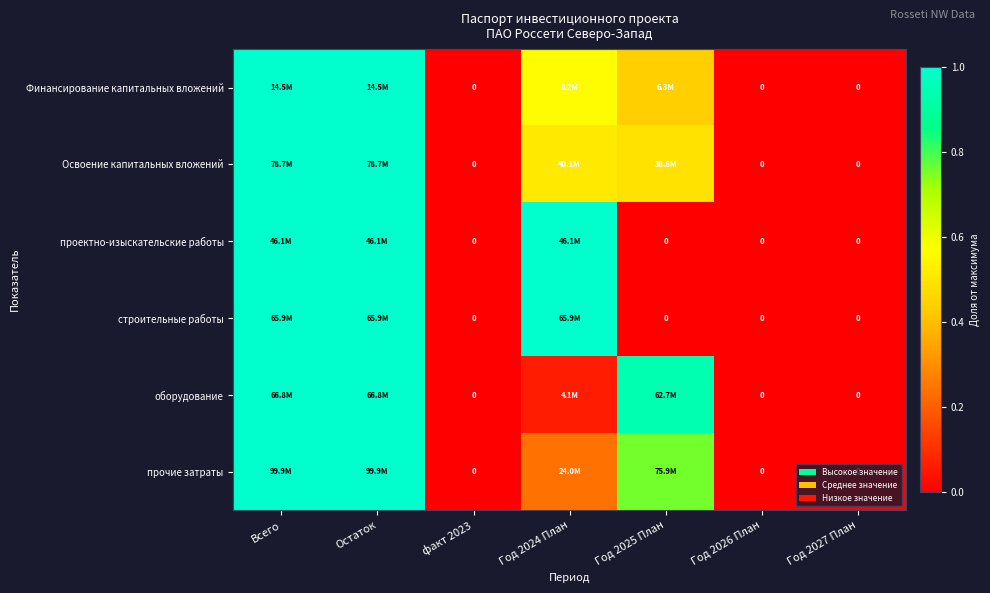

How many values in the Финансирование капитальных вложений series exceed 0?

4